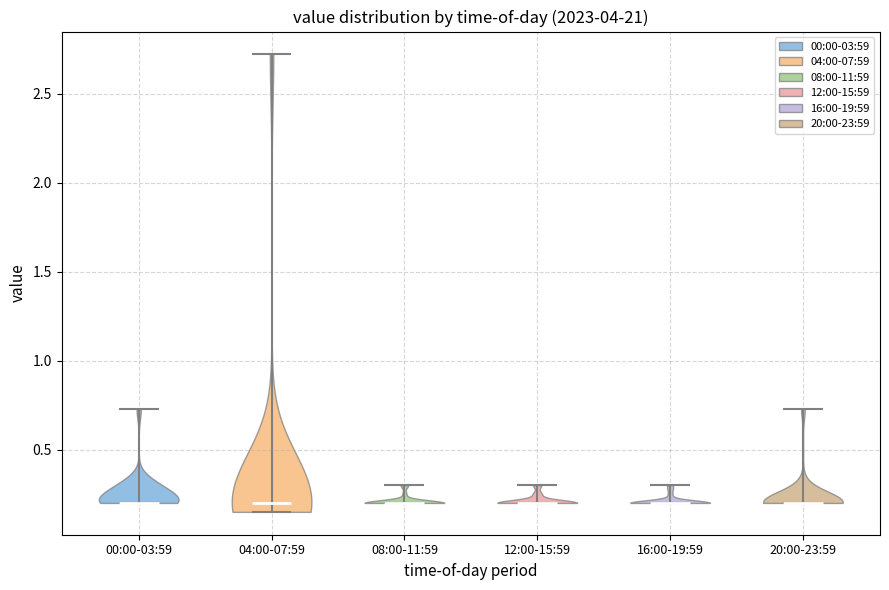

Where does the median line of the violin for 16:00-19:59 sit on the y-axis? The values are not printed on the chart, so give them approximately, as read against the axis.

0.20